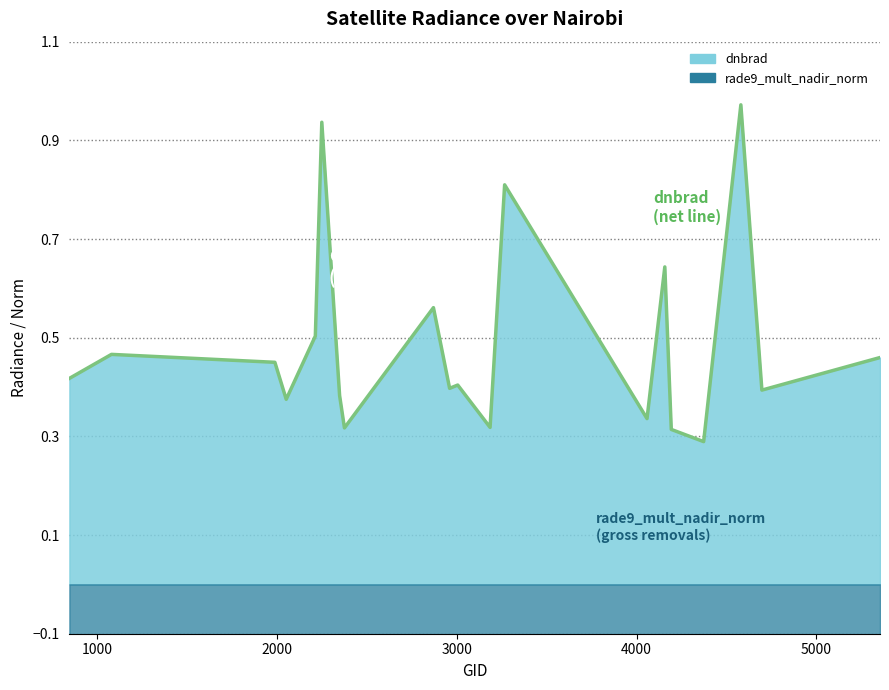

What is the spread (max minus min) of values at 1000?

1.0